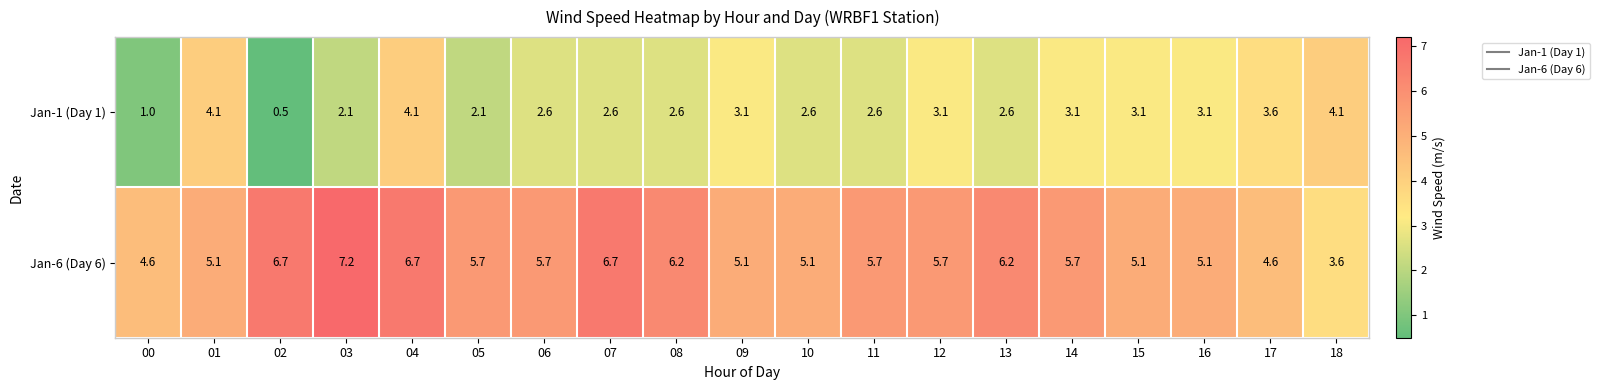

What is the average value of the Jan-1 (Day 1) series?

2.8